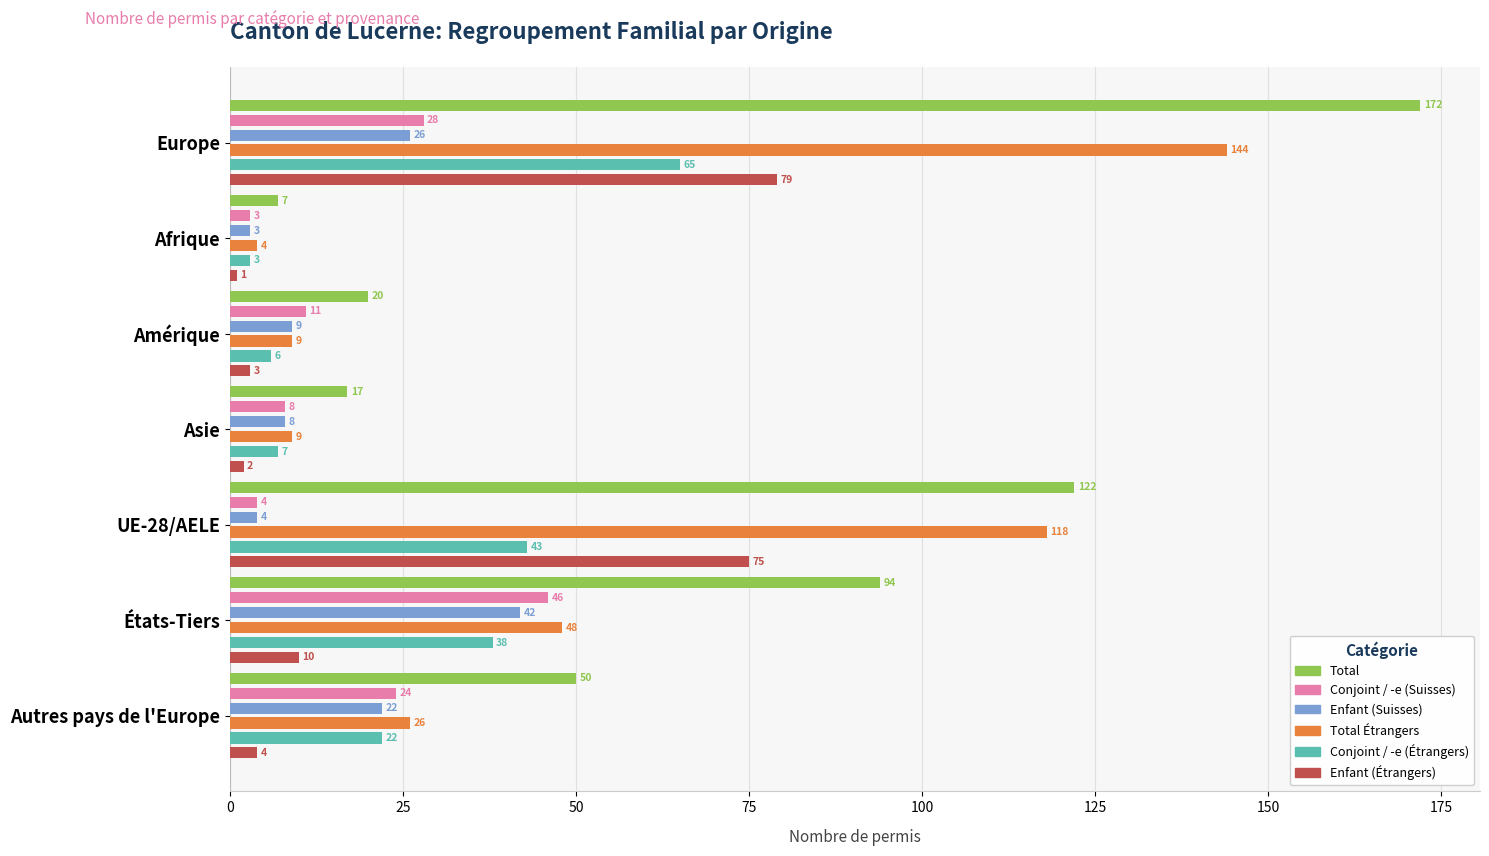

What is the greatest value displayed?

172